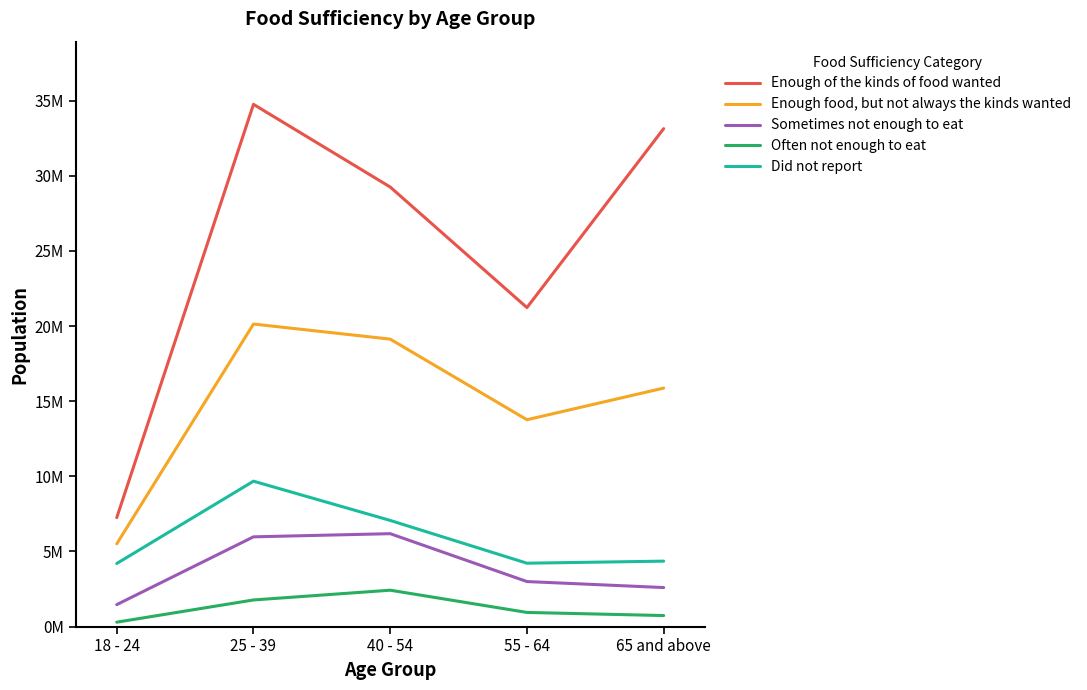

What is the label of the 2nd point from the left?

25 - 39